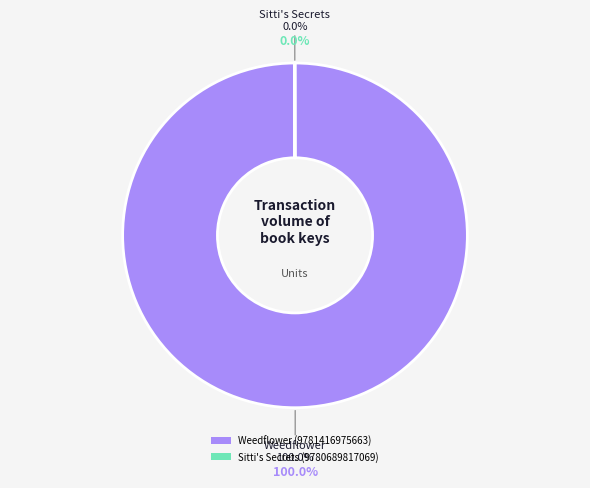

What is the change in value from Weedflower (9781416975663) to Sitti's Secrets (9780689817069)?

-20955447